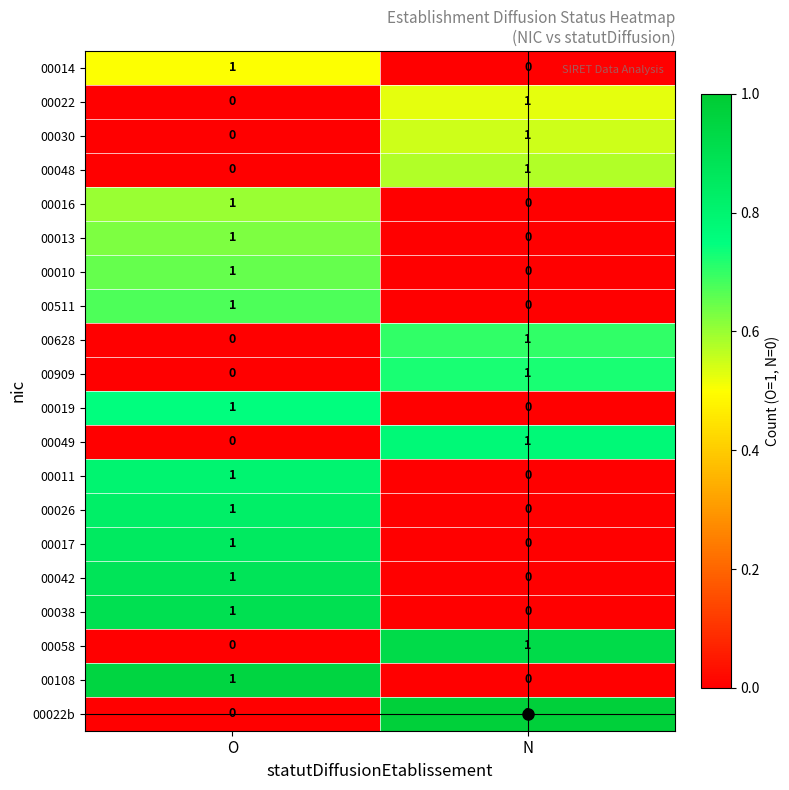

The value of 00019 at N is 0. True or false?

True